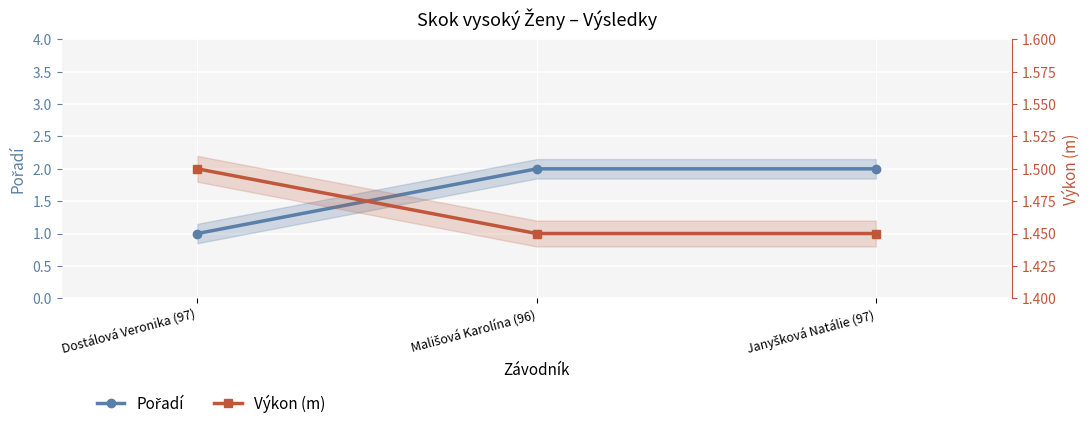

What is the difference between the highest and lowest values at Mališová Karolína (96)?

0.6